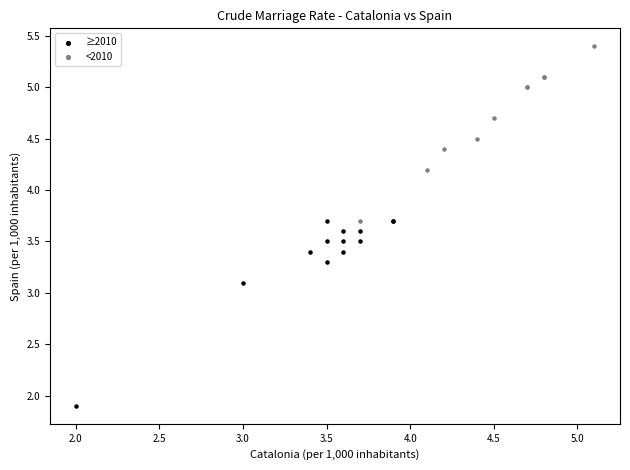

Which series contains the lowest Y value?

≥2010